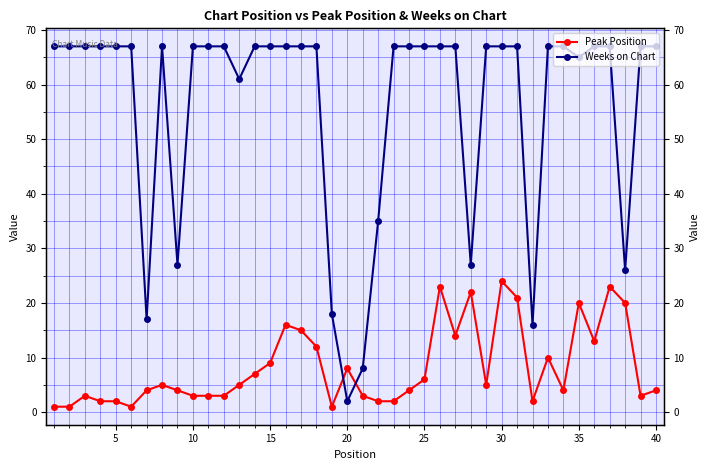

How many intersections are there between Peak Position and Weeks on Chart?

2